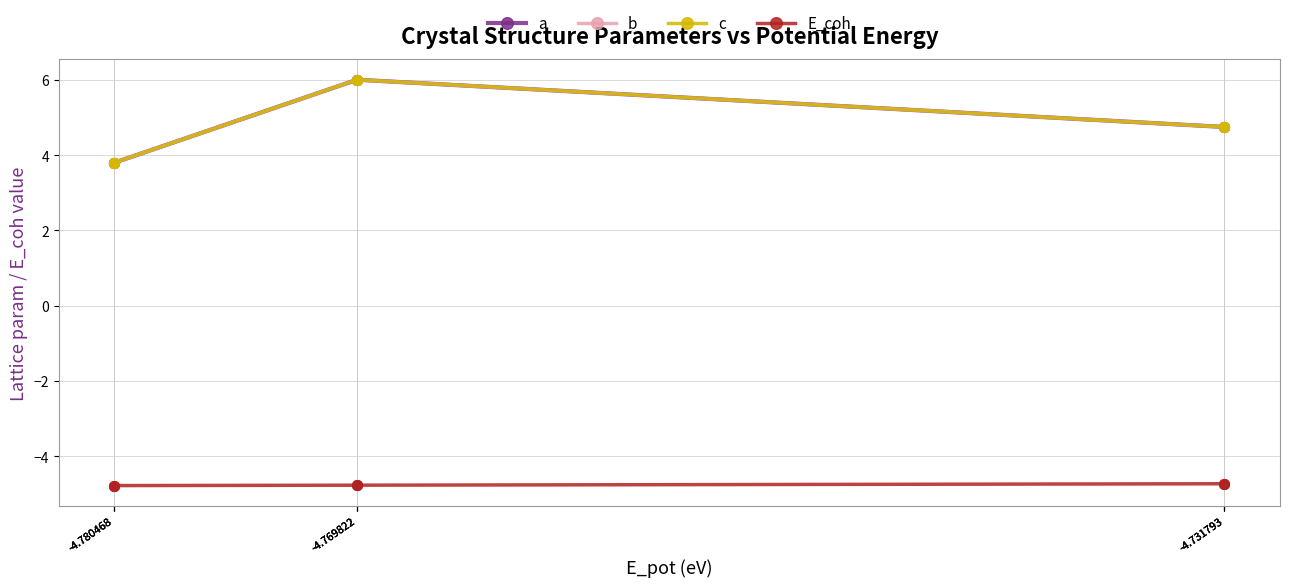

At which label is c closest to 4?

-4.780468